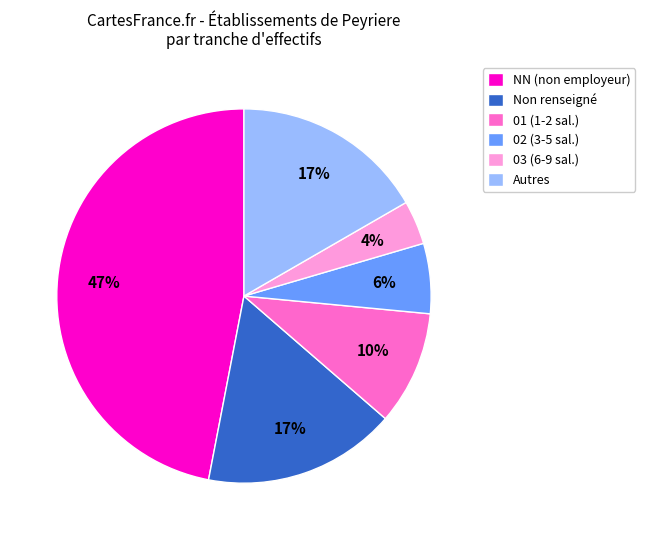

Is 01 (1-2 sal.) the majority of the pie?

No